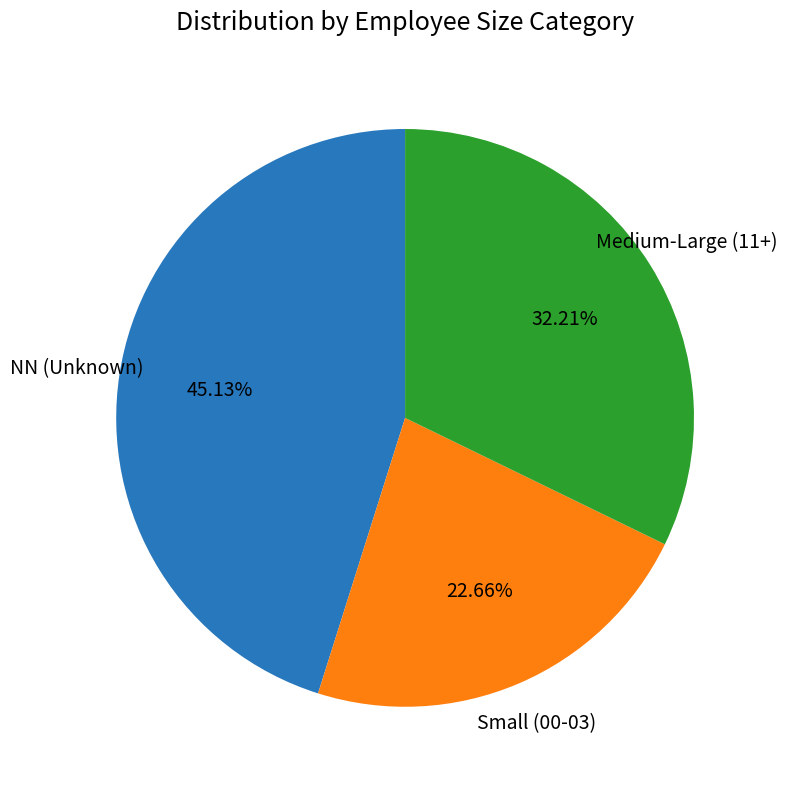

To the nearest percent, what is the difference between the largest and smallest slice percentages?

22%